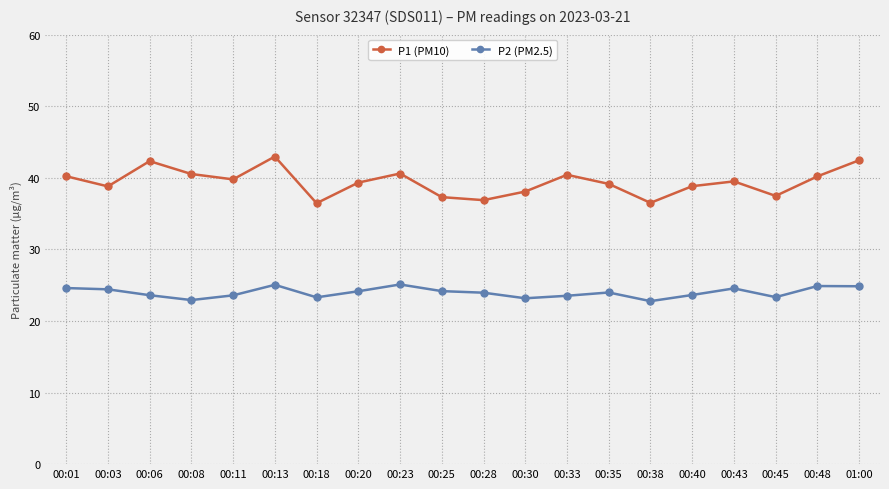

What is the difference between the highest and lowest values at 01:00?

17.6